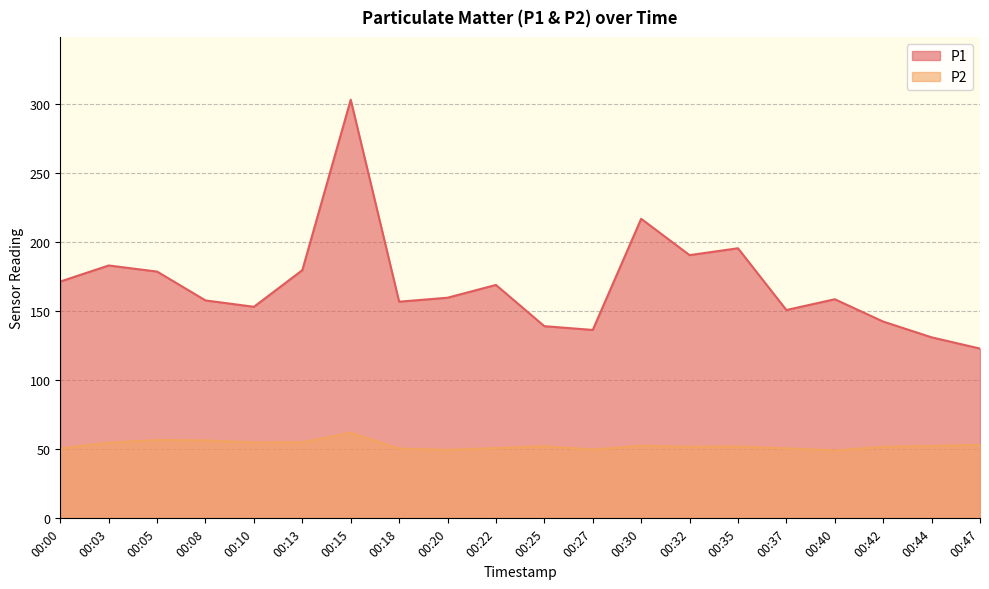

Which series changed the most between 00:15 and 00:47?

P1